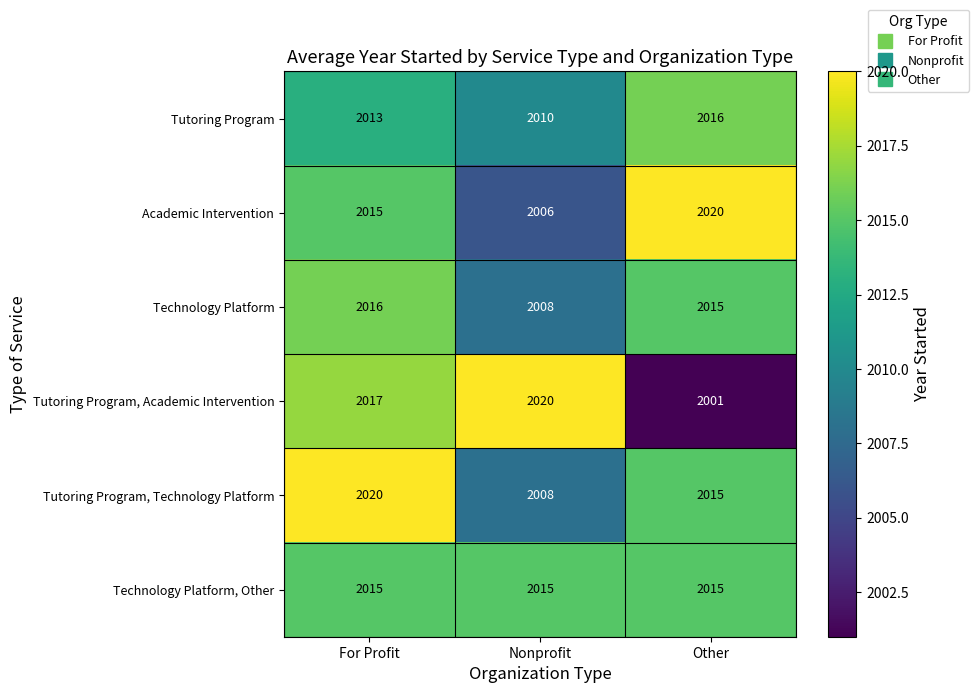

The value of Technology Platform at For Profit is 2016. True or false?

True